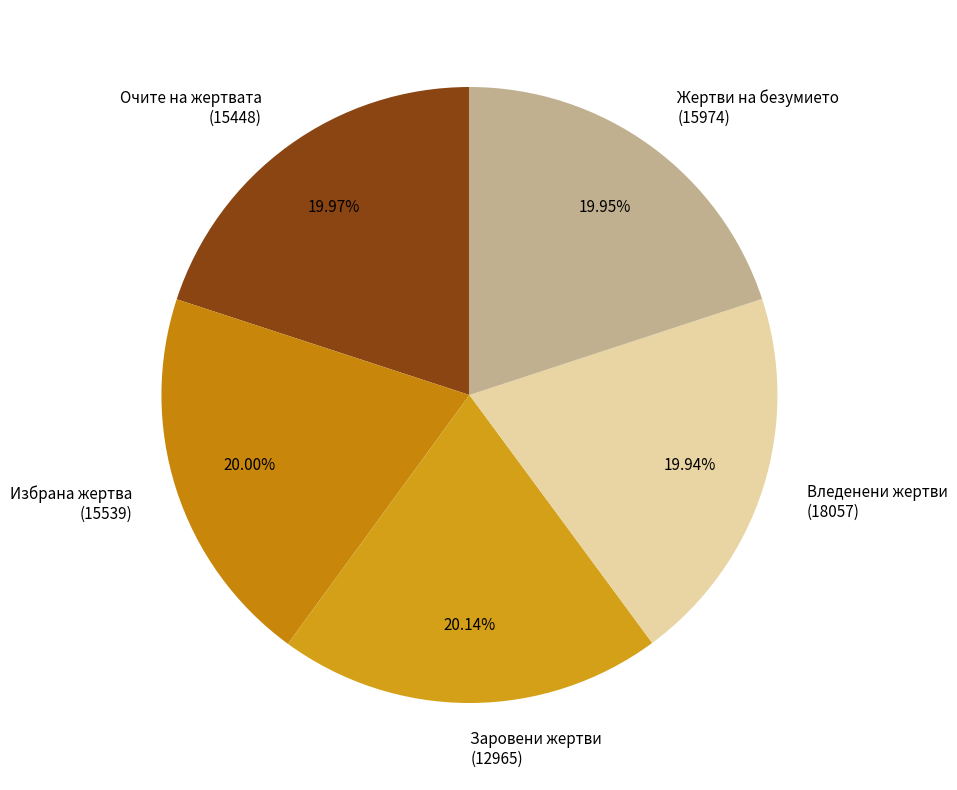

Does Жертви на безумието (15974) represent more than half of the total?

No